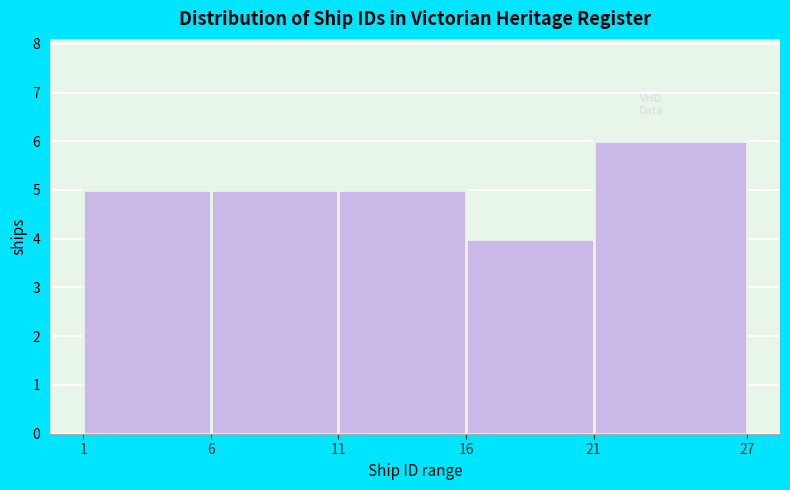

What is the height of the bar covering 11 to 16 on the x-axis? The values are not printed on the chart, so give them approximately, as read against the axis.

5